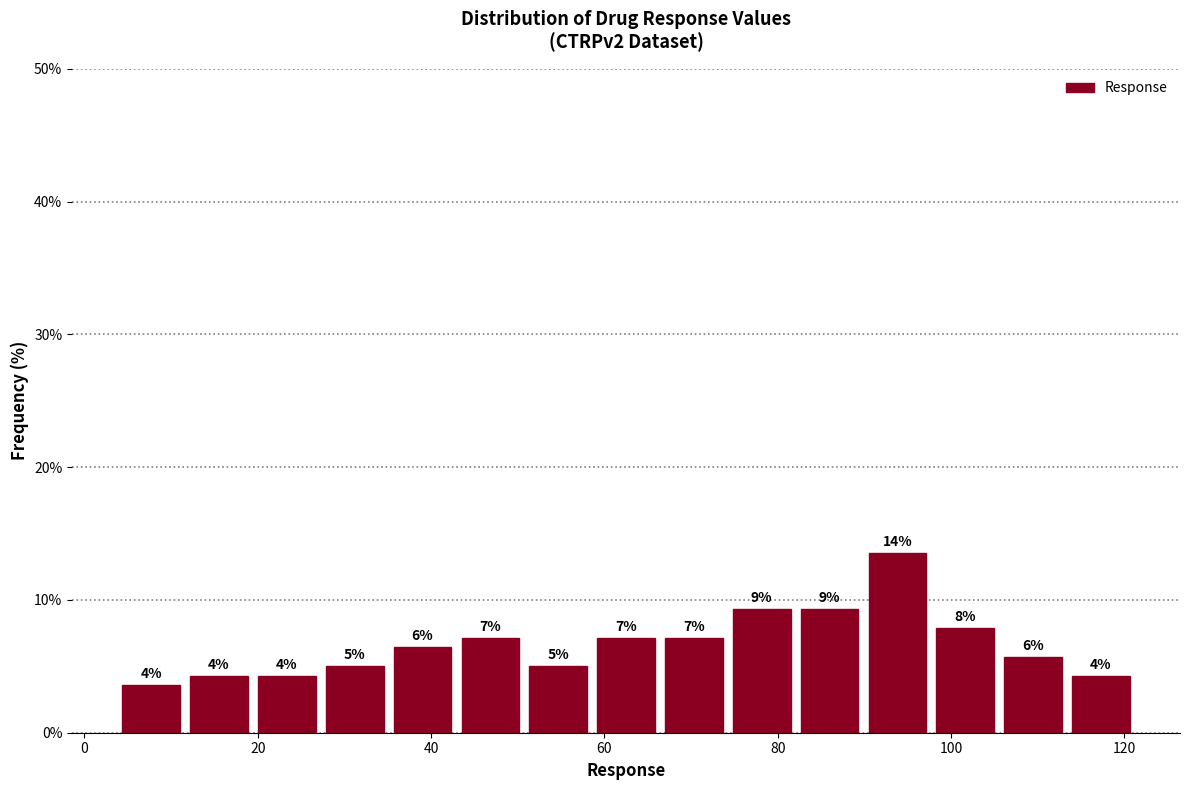

Around what value on the x-axis is the tallest bar? Give the approximate position of its centre, as read against the axis.

94